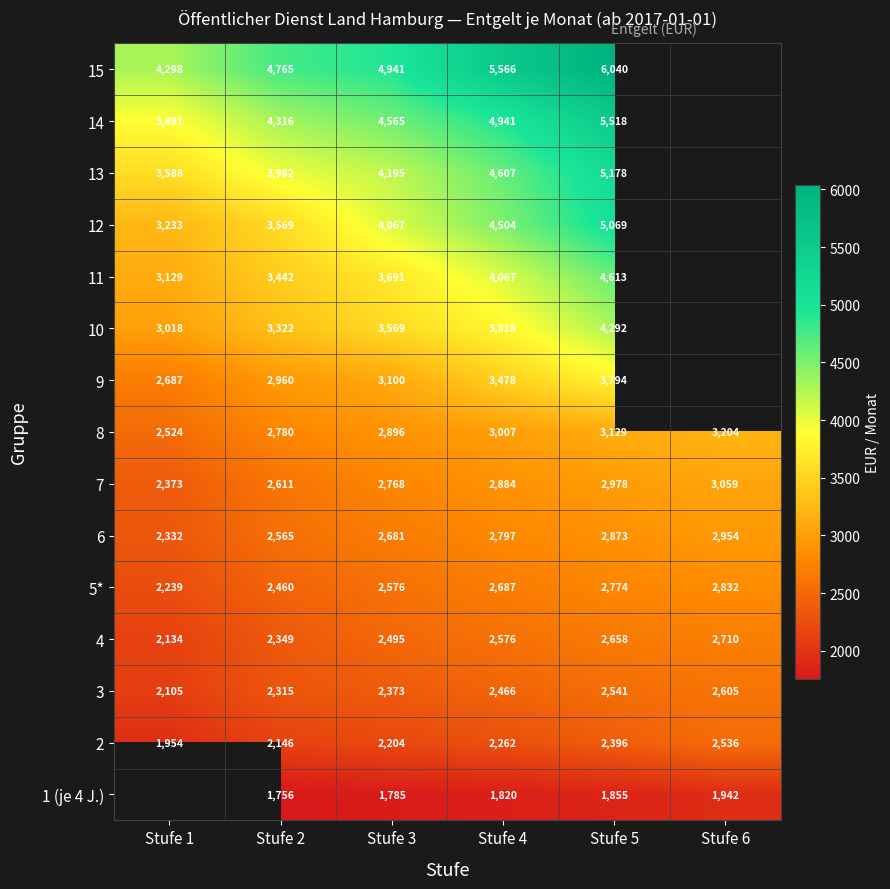

Rank the series by their average value, from highest to lowest.

15, 14, 13, 12, 11, 10, 9, 8, 7, 6, 5*, 4, 3, 2, 1 (je 4 J.)